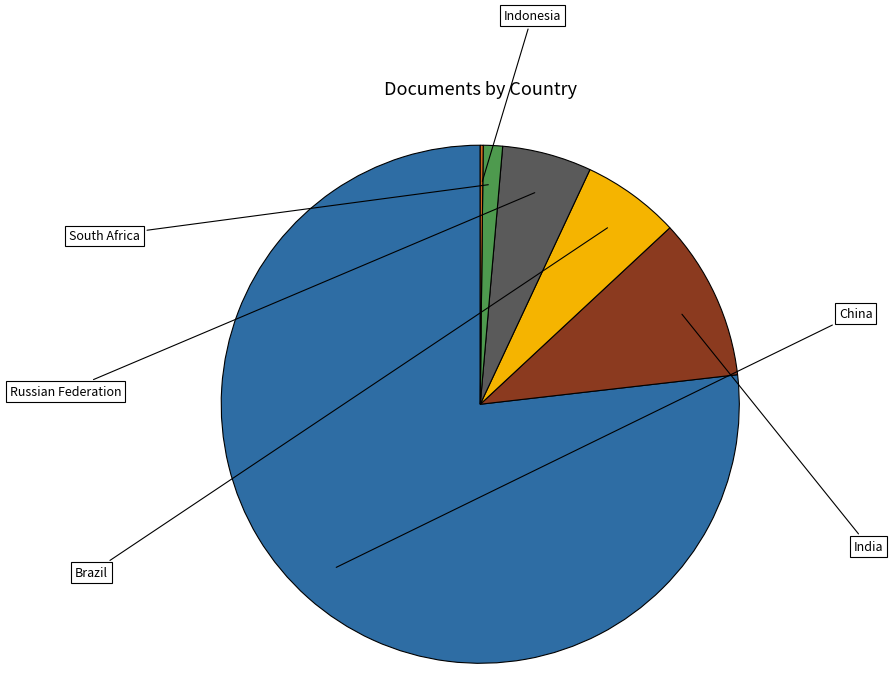

To the nearest percent, what is the combined percentage of South Africa and Brazil?

7%